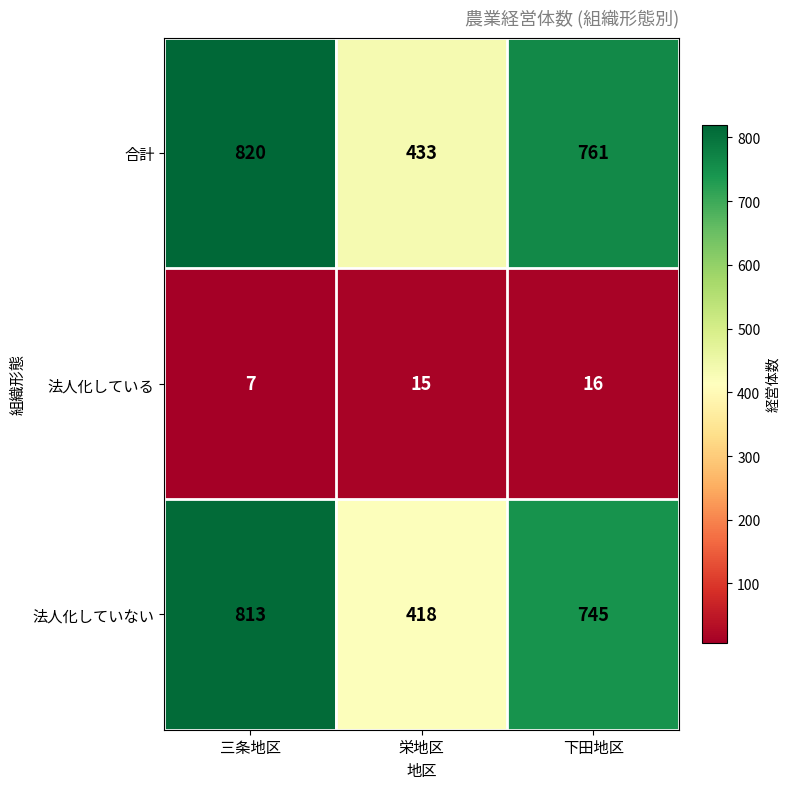

List the series in order of their peak value, highest first.

合計, 法人化していない, 法人化している